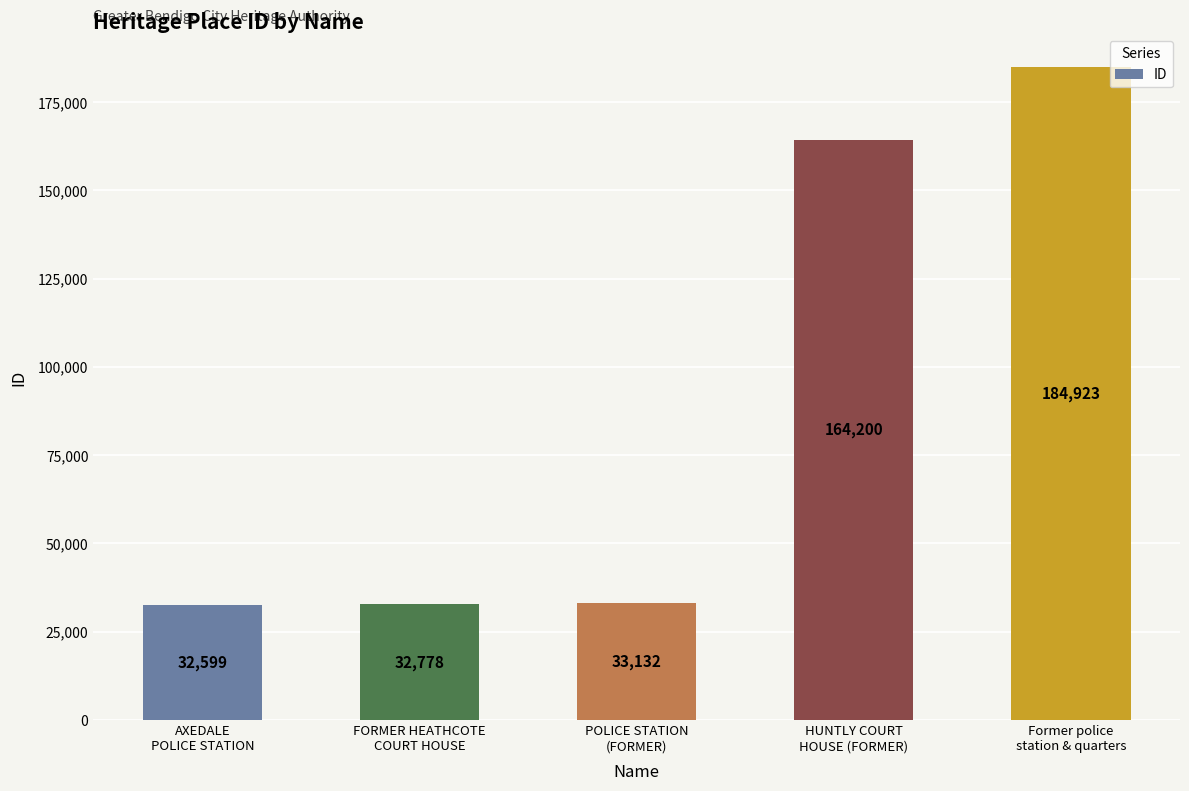

How many data points does each series have?

5